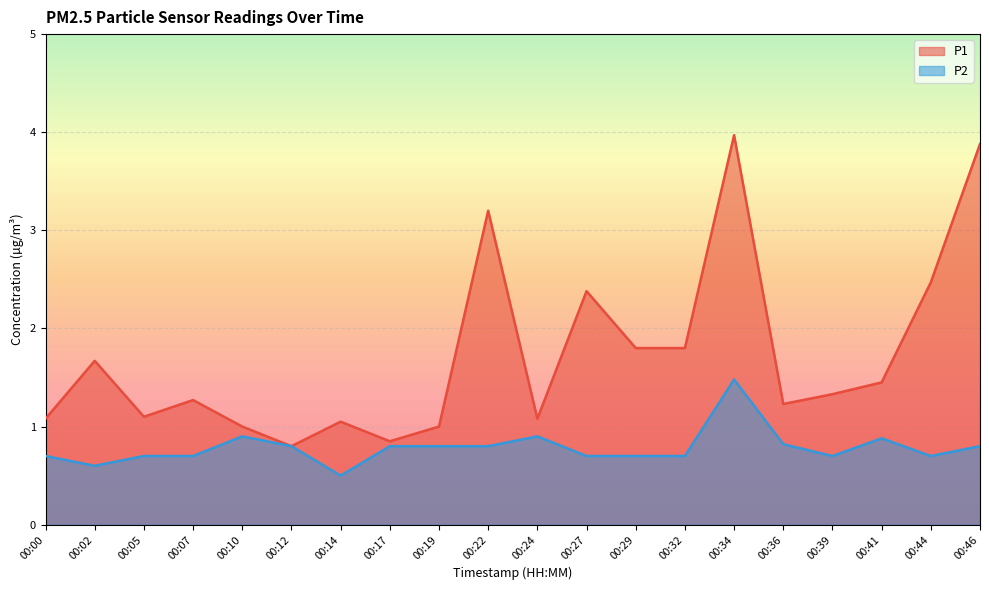

True or false: P1 and P2 cross at least once.

False